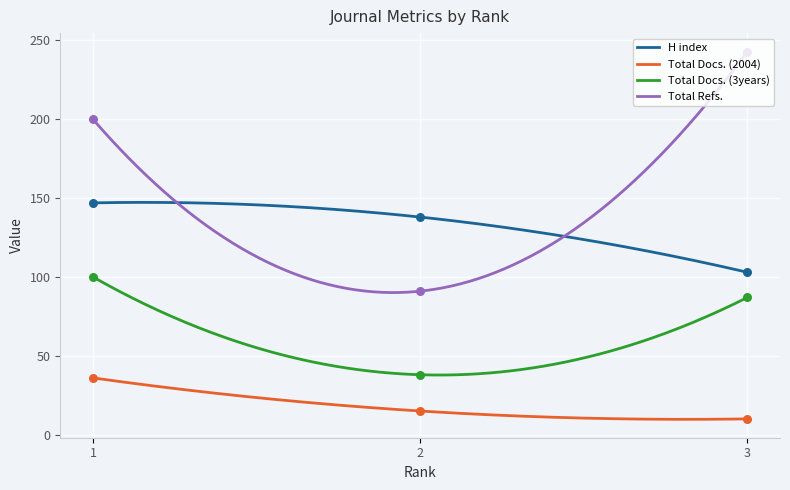

What is the total value across all series at 2?

282